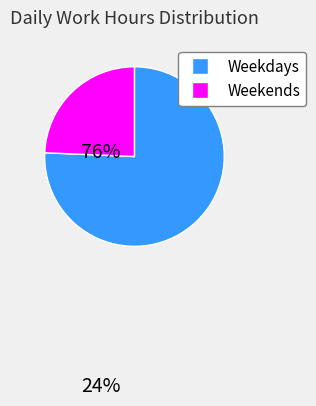

Does any single category account for the majority?

Yes